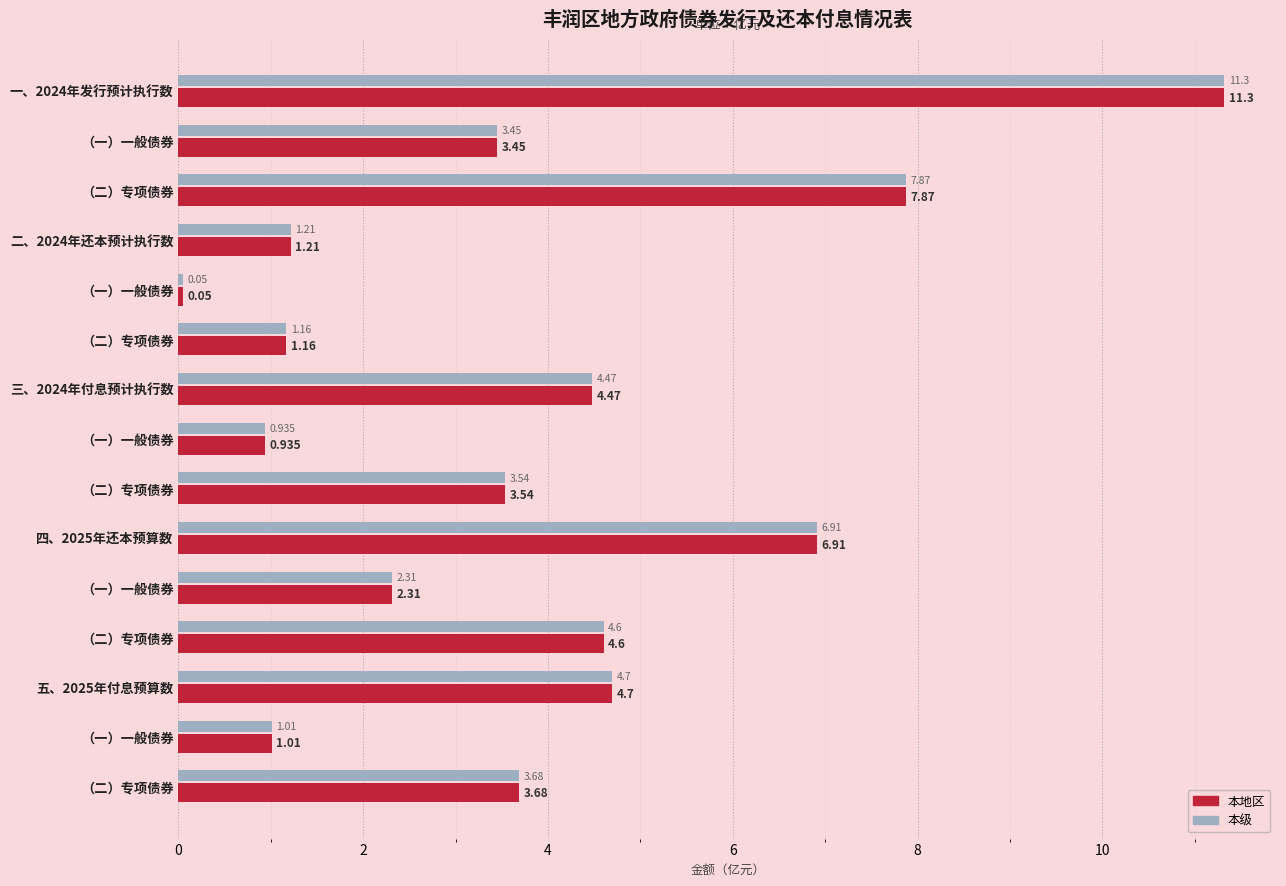

What is the difference between the second highest and minimum values in the 本地区 series?

7.8